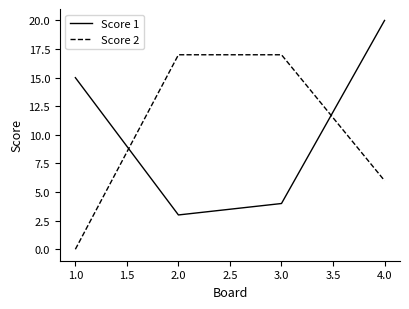

Rank the series by their maximum value, from highest to lowest.

Score 1, Score 2